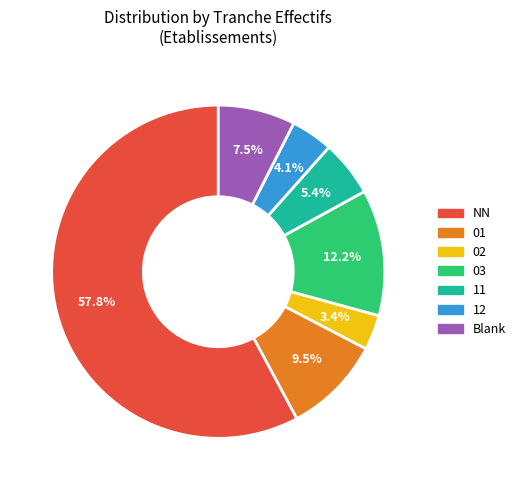

Does any single category account for the majority?

Yes